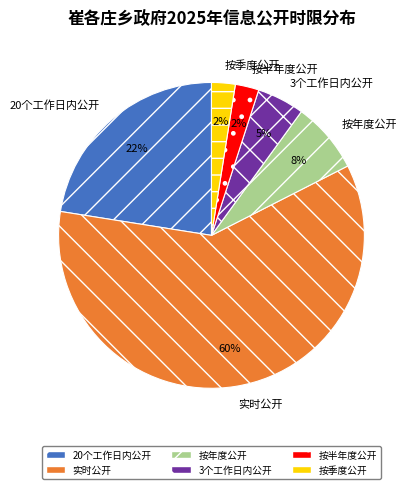

Which category accounts for the majority?

实时公开